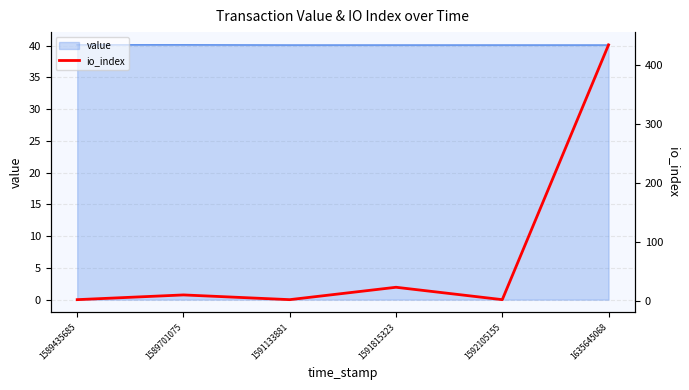

Rank the categories by value from highest to lowest.

1635645068, 1591815323, 1589701075, 1589435685, 1591133881, 1592105155